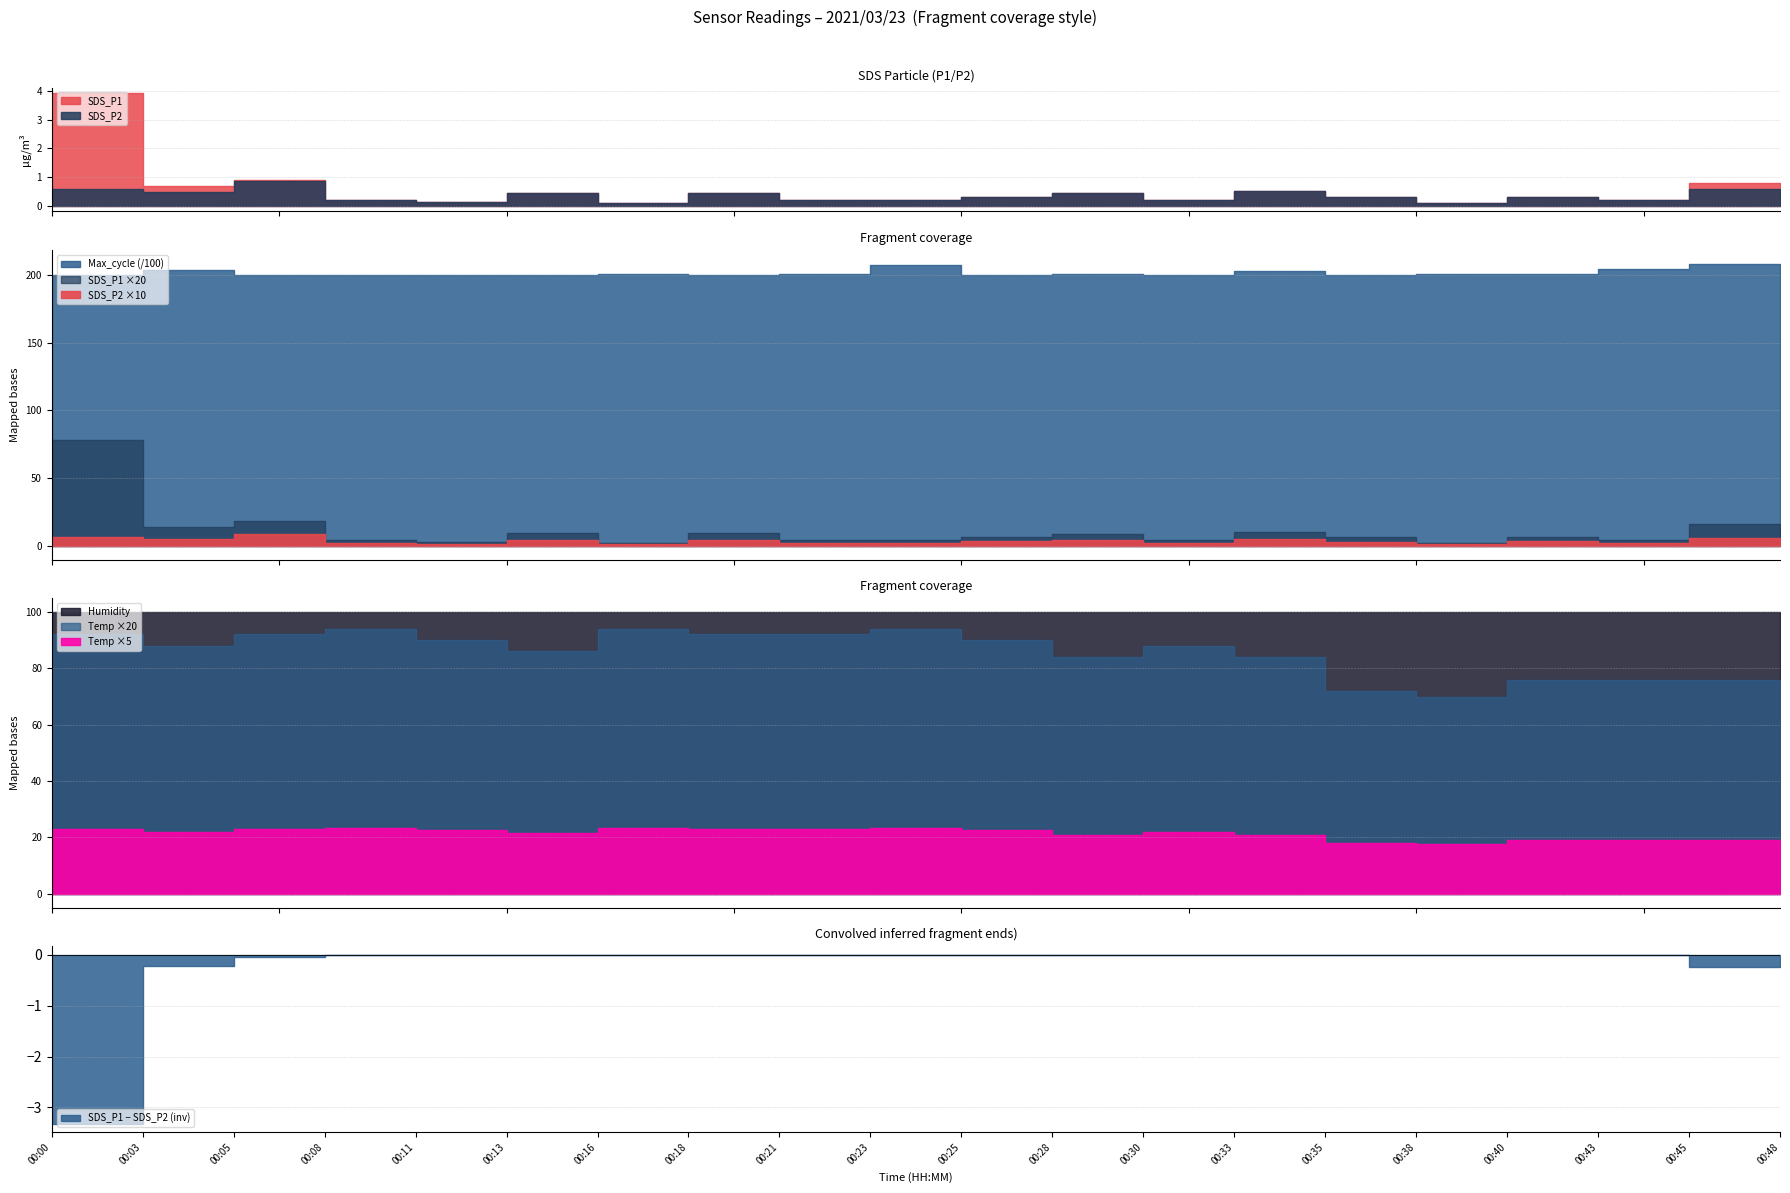

In Max_cycle, how many points are lower than both neighbors (excluding endpoints)?

6